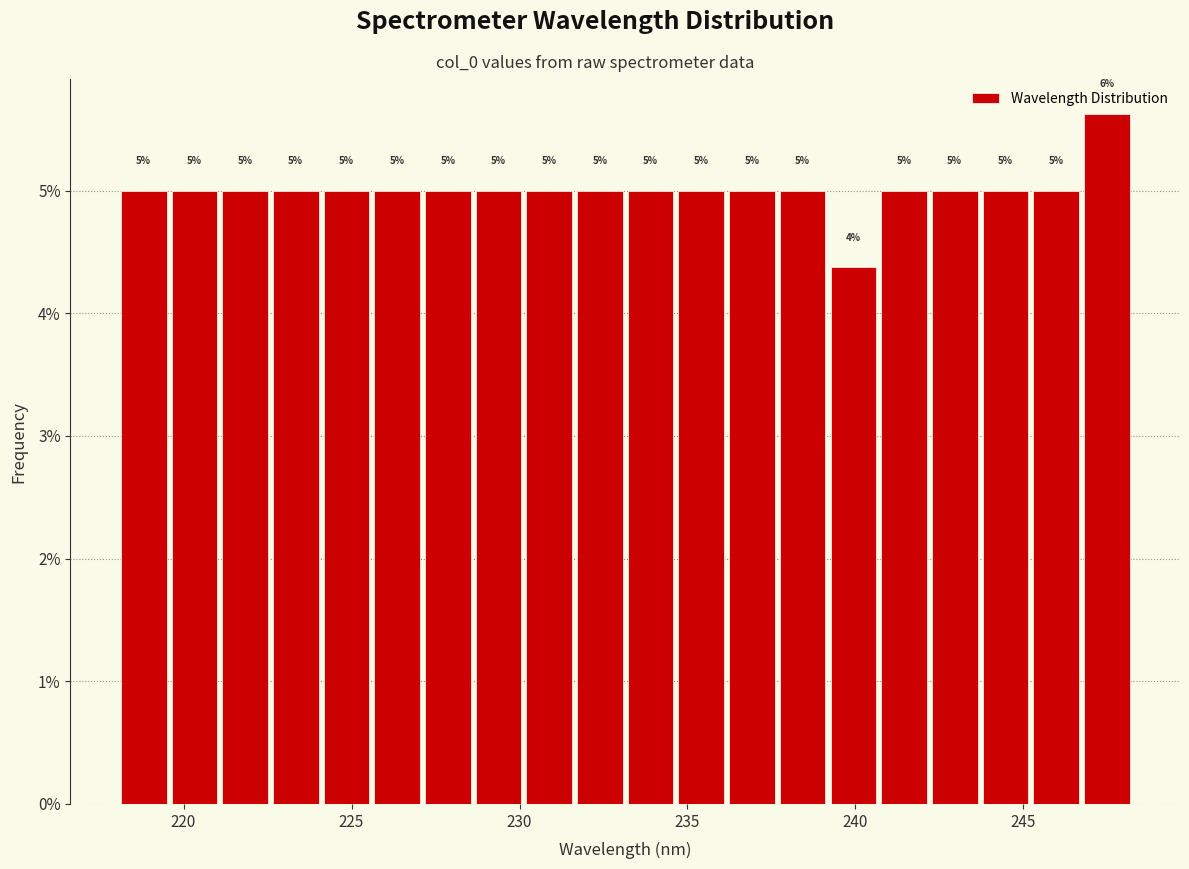

Read against the x-axis, roughly where is the centre of the tallest bar?

247.5